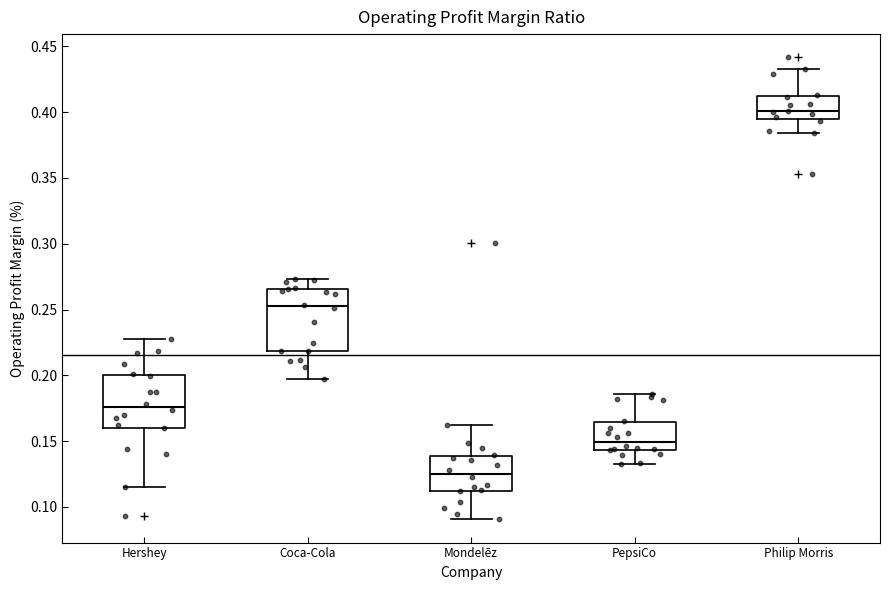

Where does the lower whisker of the box for PepsiCo end on the y-axis? The values are not printed on the chart, so give them approximately, as read against the axis.

0.135